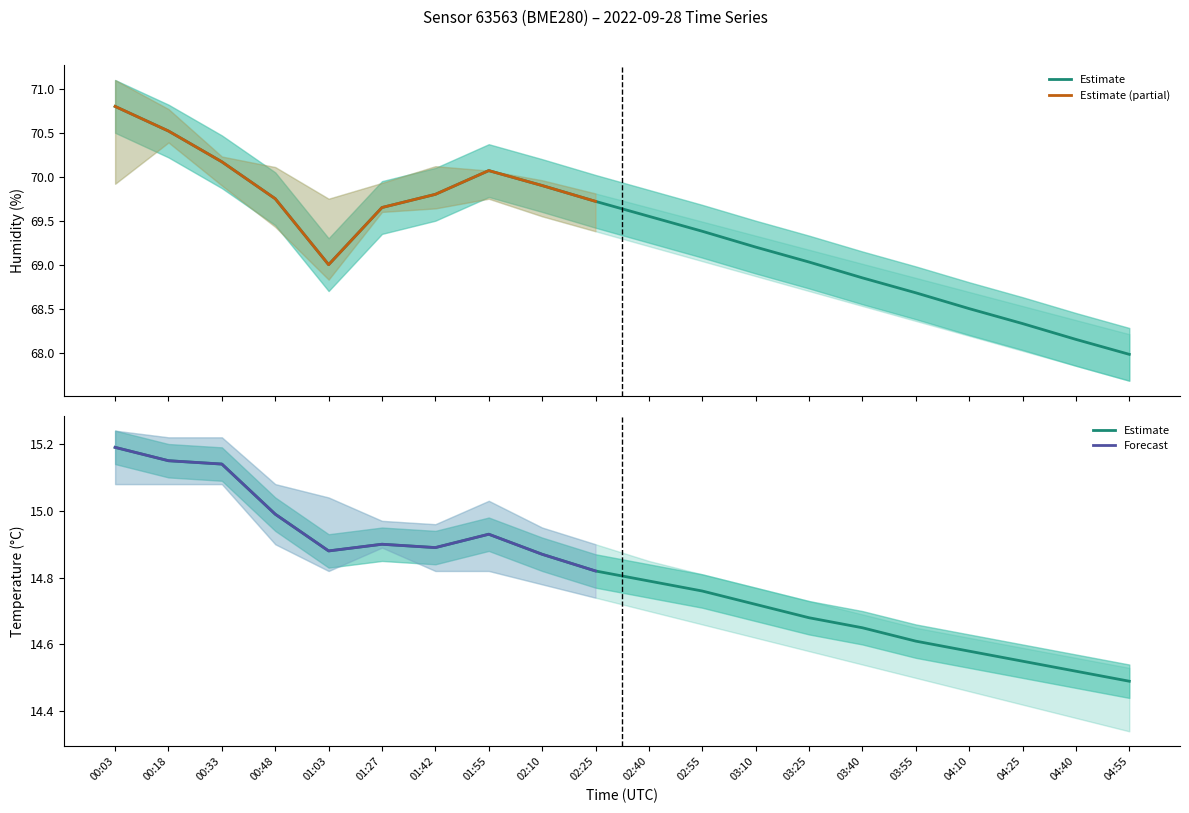

At which category is the sum across all series the highest?

00:03